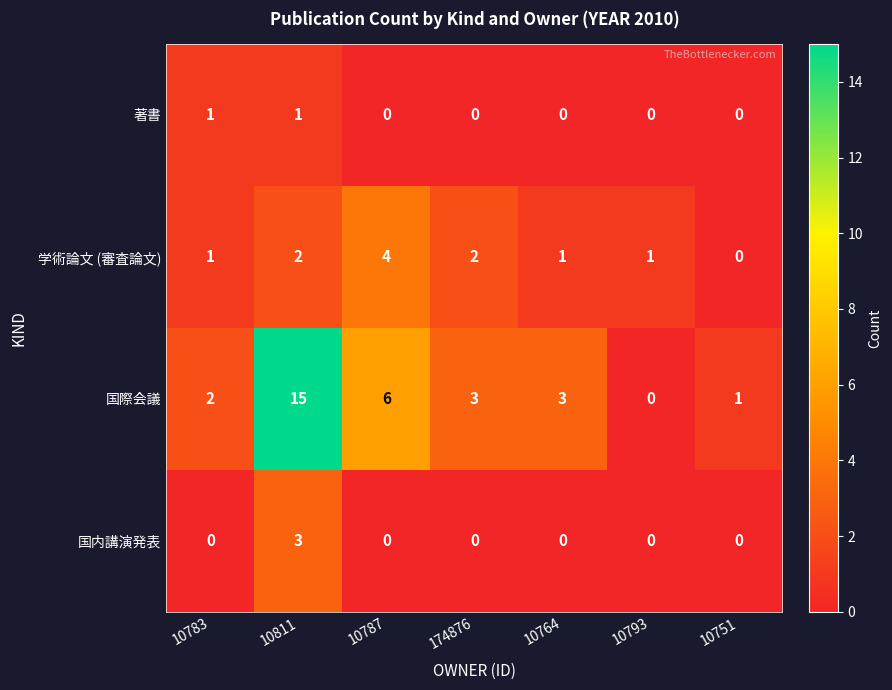

Reading left to right, list all the values displayed in this chart.

著書: 1	1	0	0	0	0	0
学術論文 (審査論文): 1	2	4	2	1	1	0
国際会議: 2	15	6	3	3	0	1
国内講演発表: 0	3	0	0	0	0	0